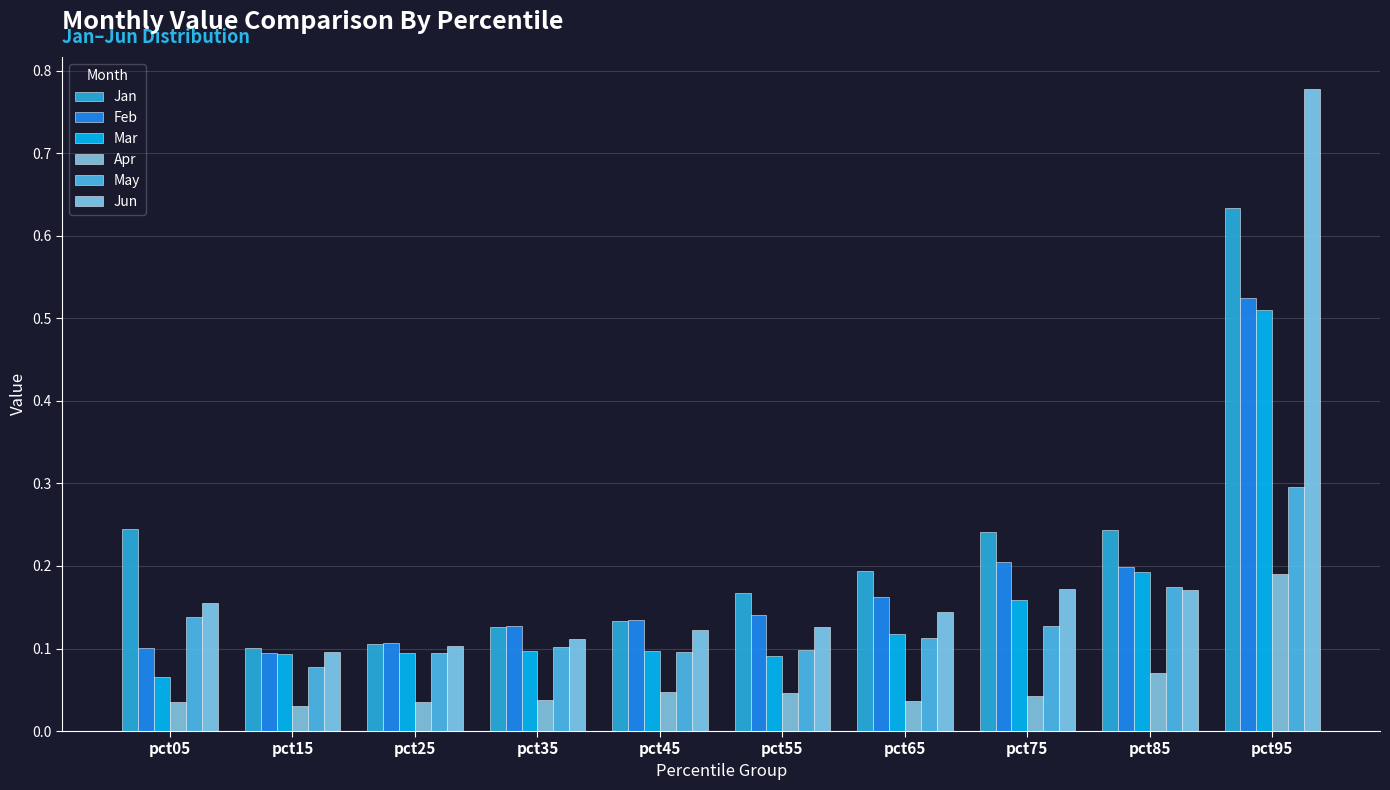

Read the Mar value at pct35.

0.1